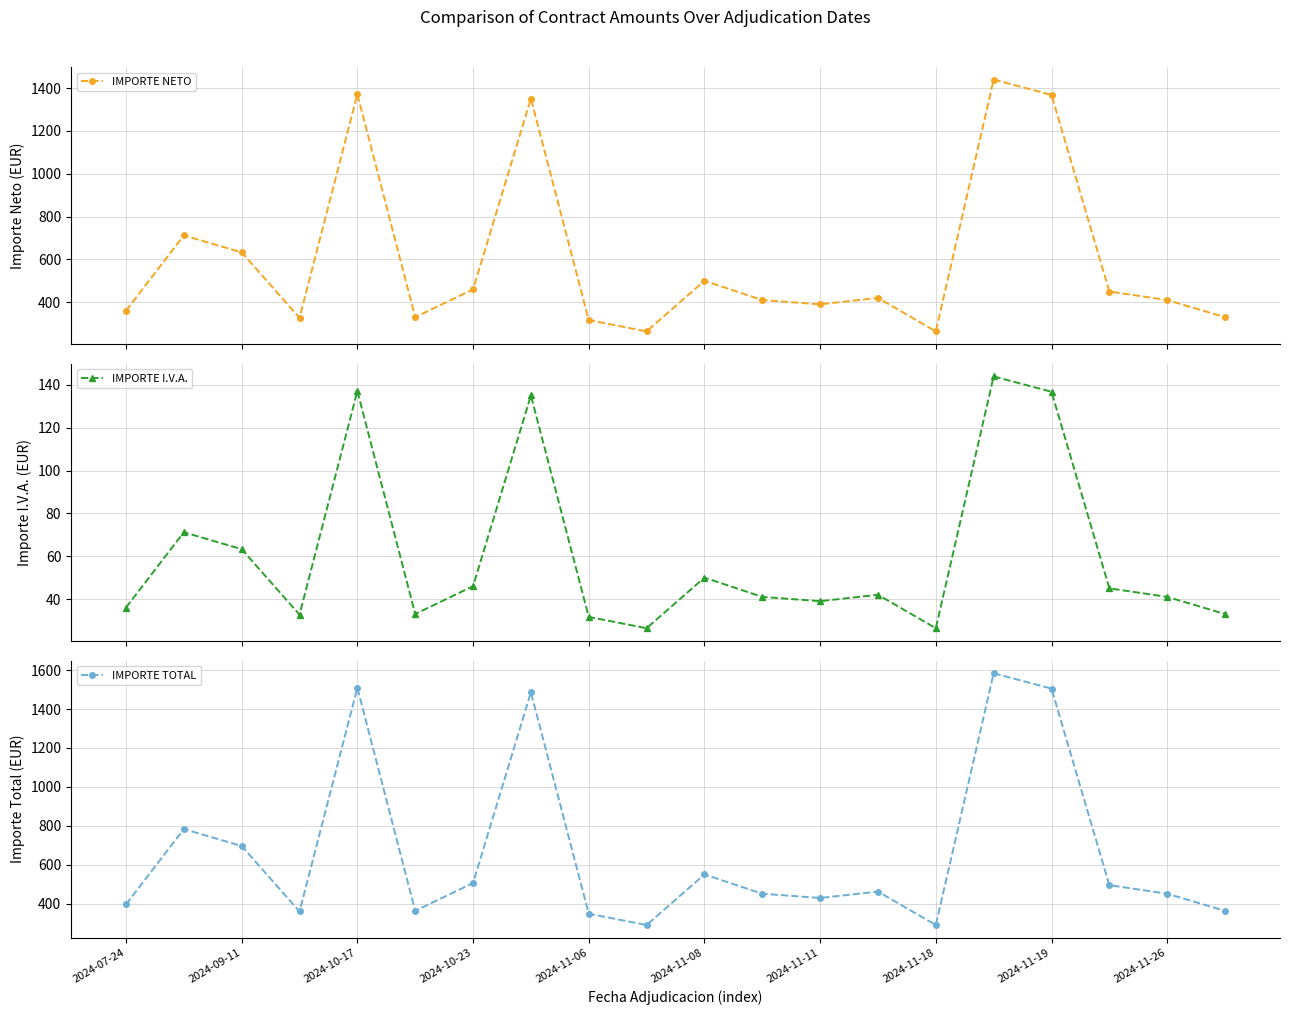

What is the difference between the maximum and second lowest values in the IMPORTE NETO series?

1176.3